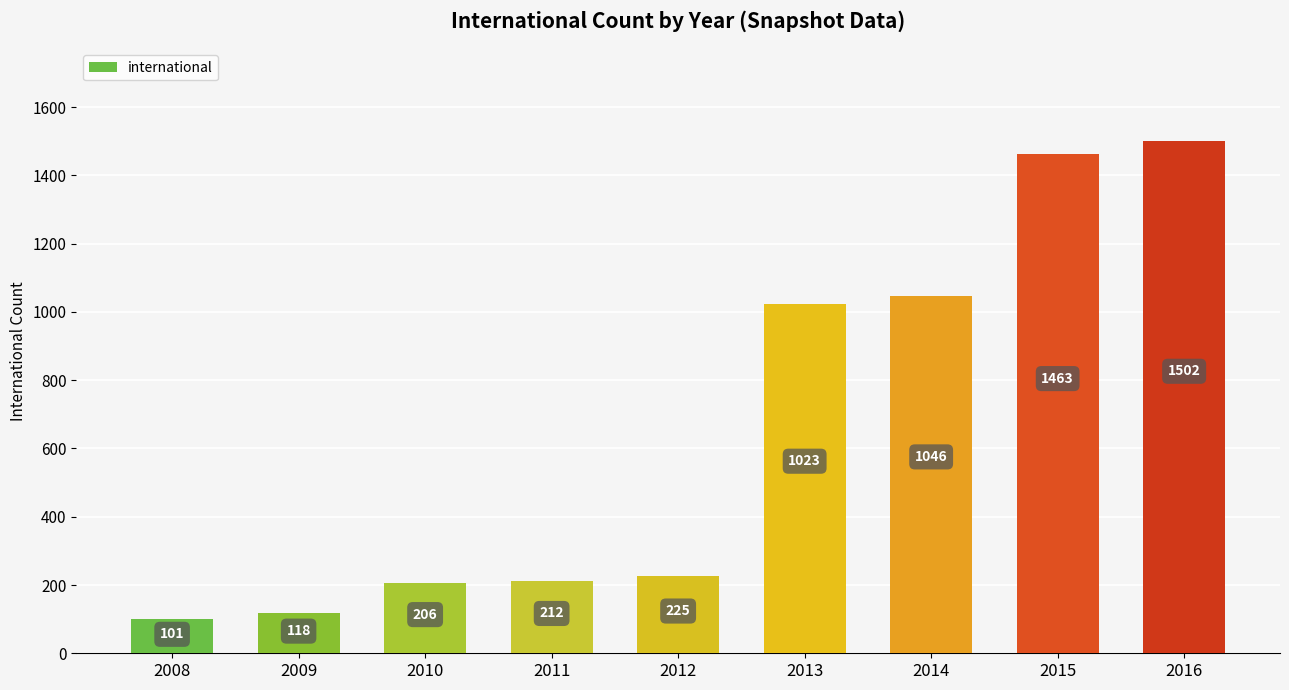

Does the chart contain stacked bars?

No